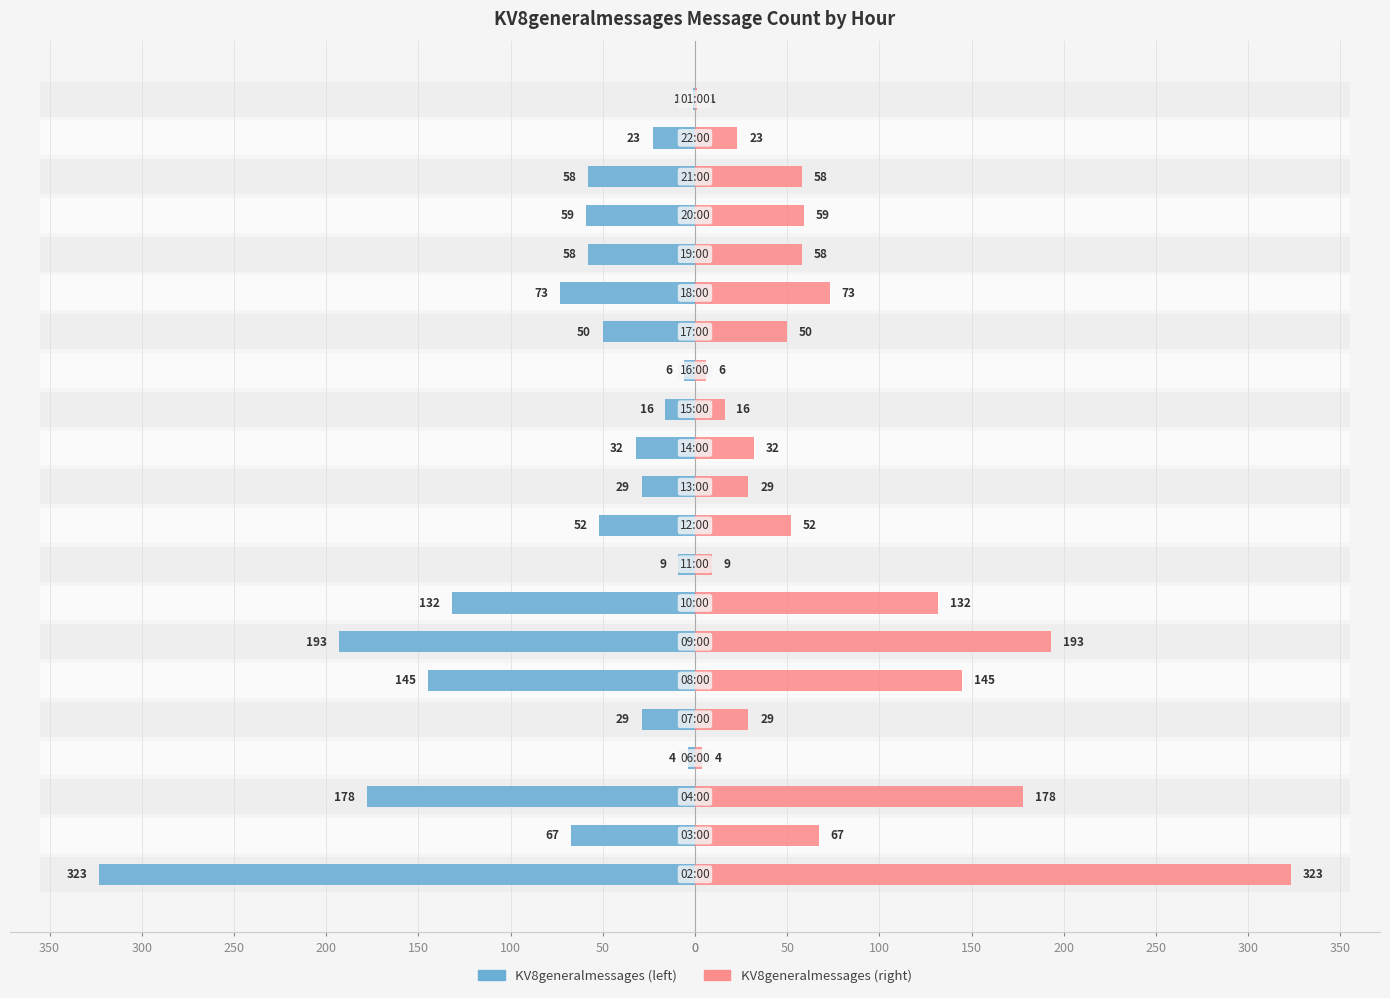

What is the difference between the maximum and minimum values in the KV8generalmessages (right) series?

322